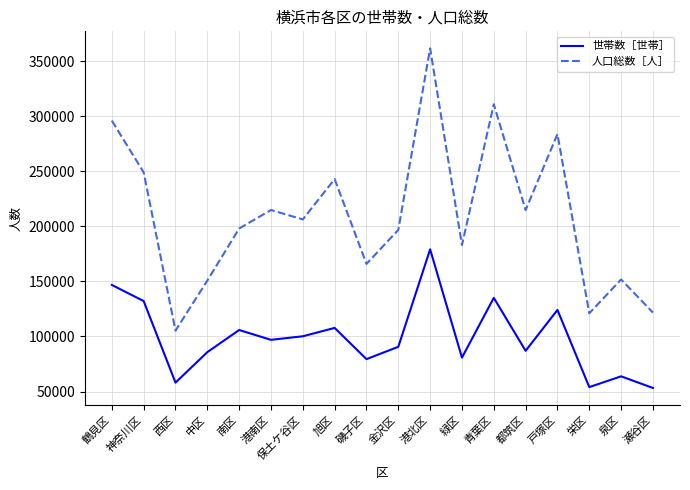

What value does the 人口総数［人］ series have at 泉区?

151718